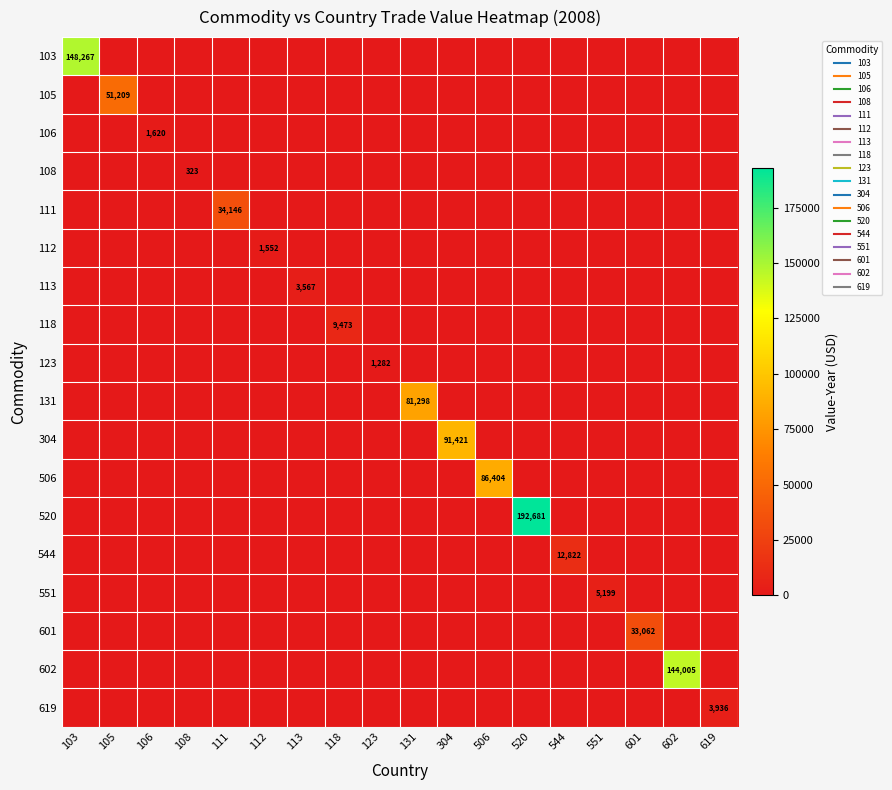

Which label corresponds to the smallest value in the chart?

105